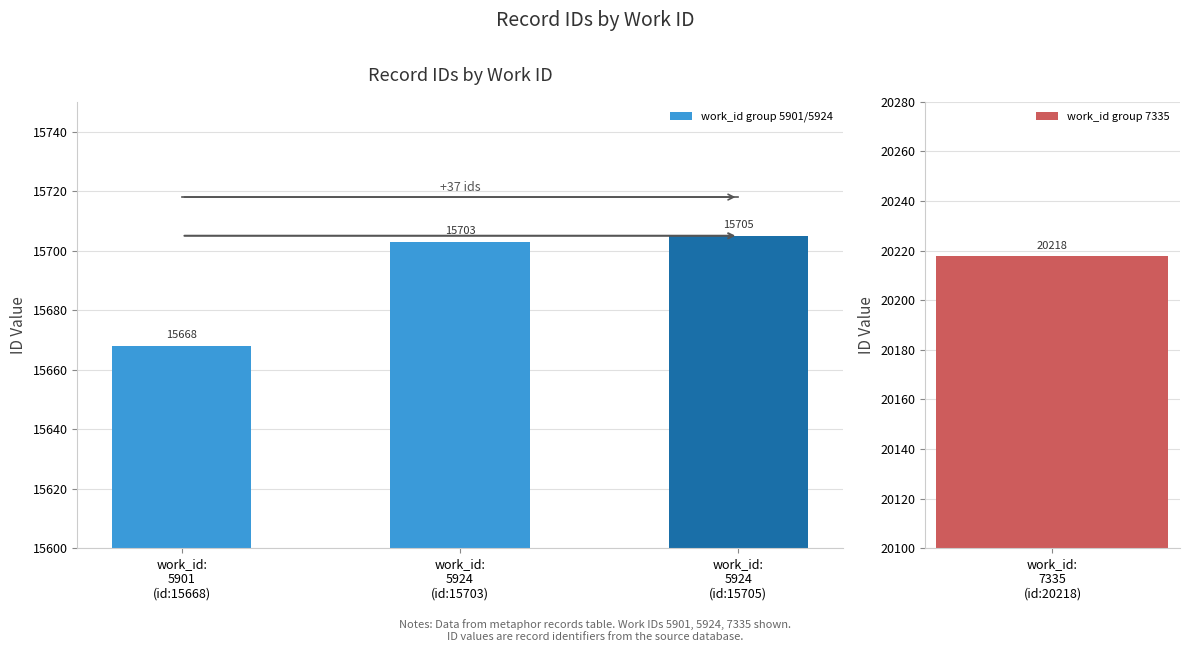

What is the ratio of the value at work_id:
5901
(id:15668) to the value at work_id:
5924
(id:15705)?

1.0